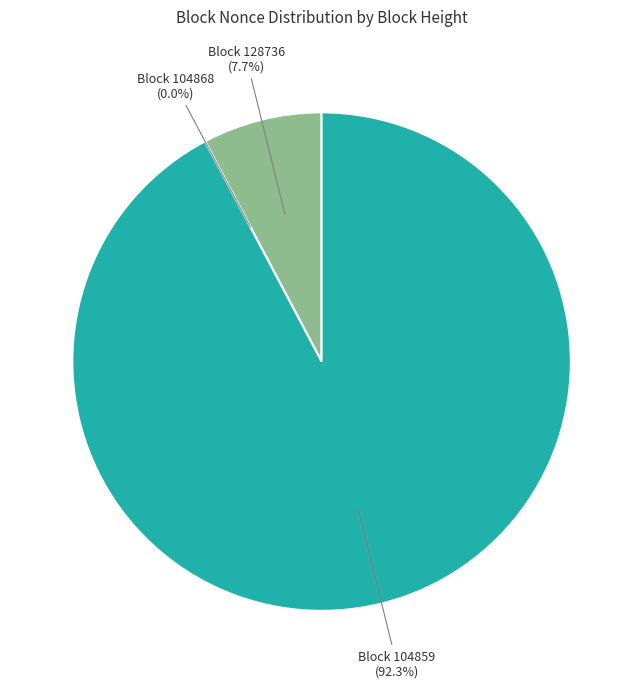

Does 104868 represent more than half of the total?

No